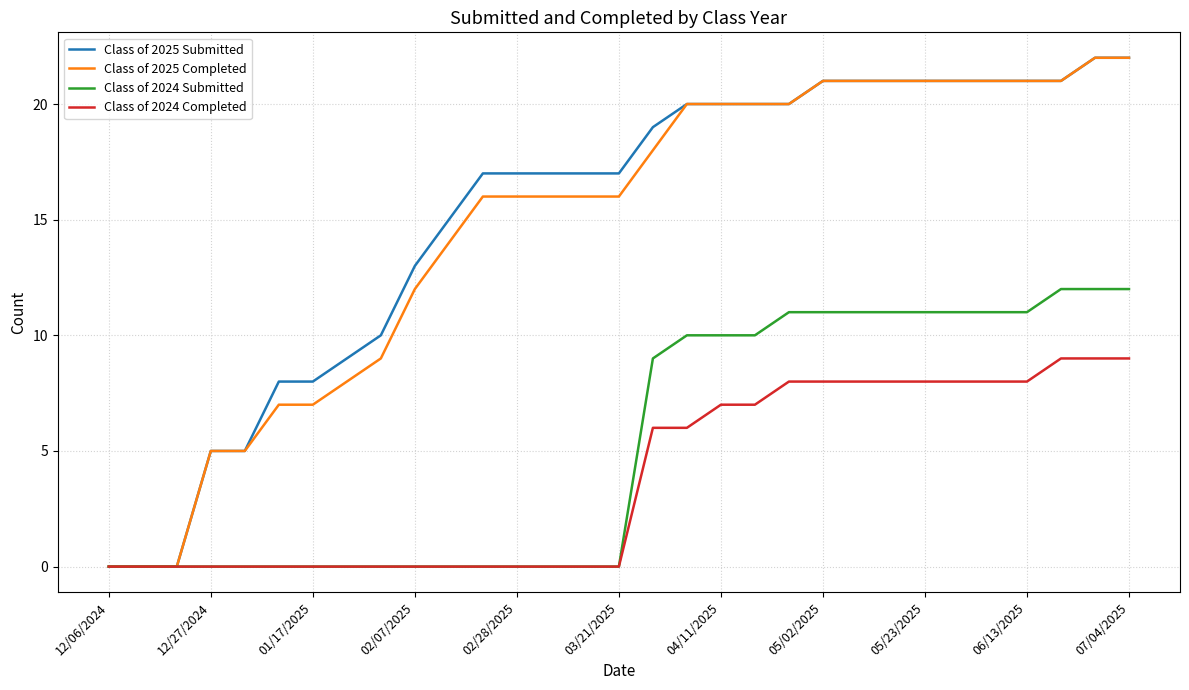

What is the maximum value for Class of 2025 Completed?

22